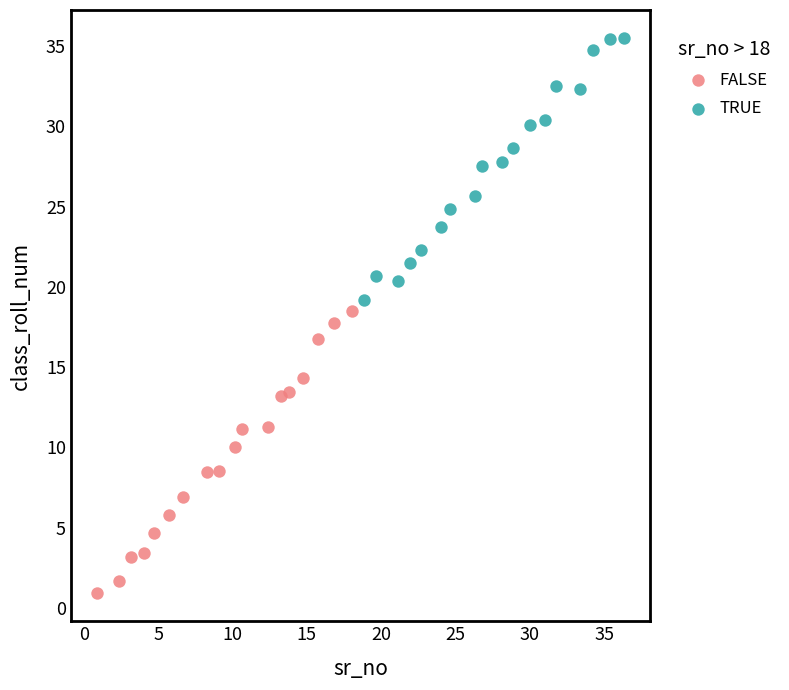

Which series contains the lowest Y value?

FALSE